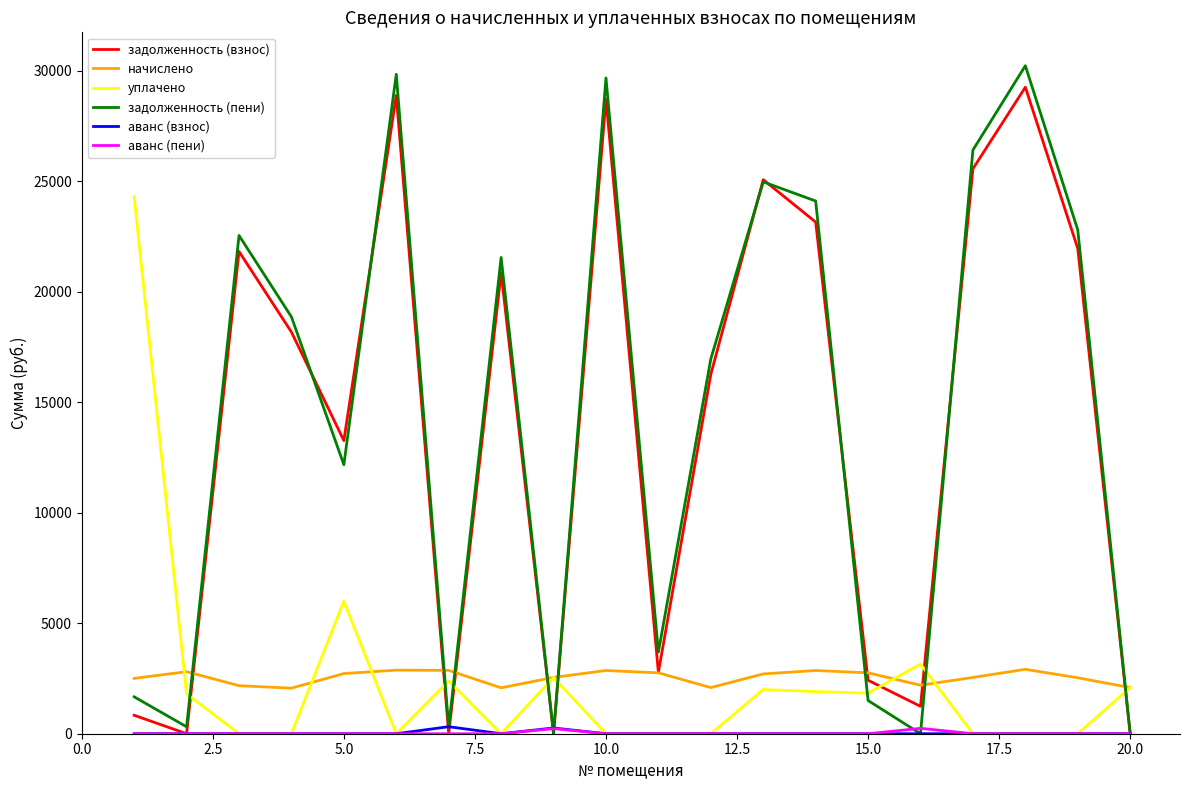

What is the minimum value for начислено?

2061.9